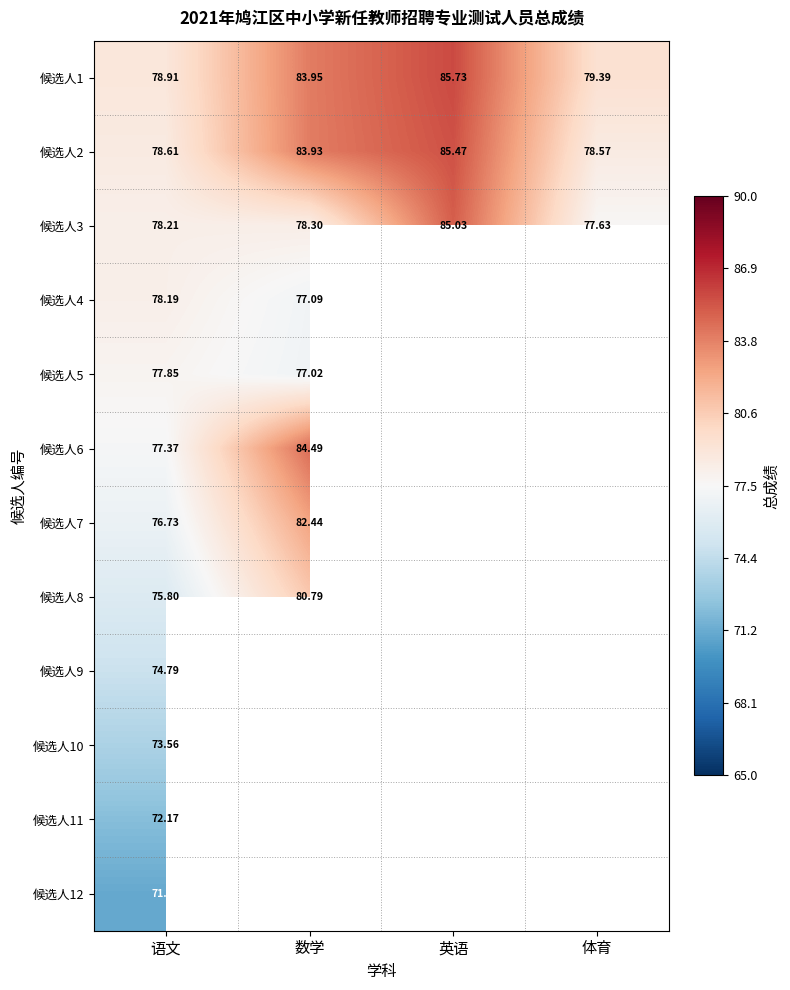

At which label does 候选人2 reach its minimum?

体育